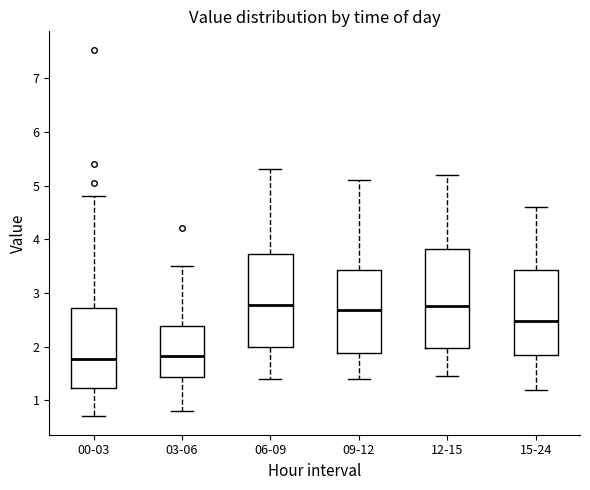

Reading left to right, read every box against the y-axis: the position of its median line, the range the box covers, and the ends of its whiskers. The values are not printed on the chart, so give them approximately, as read against the axis.

00-03: median 1.8, box 1.2 to 2.7, whiskers 0.7 to 4.8
03-06: median 1.8, box 1.4 to 2.4, whiskers 0.8 to 3.5
06-09: median 2.8, box 2.0 to 3.7, whiskers 1.4 to 5.3
09-12: median 2.7, box 1.9 to 3.4, whiskers 1.4 to 5.1
12-15: median 2.8, box 2.0 to 3.8, whiskers 1.5 to 5.2
15-24: median 2.5, box 1.8 to 3.4, whiskers 1.2 to 4.6